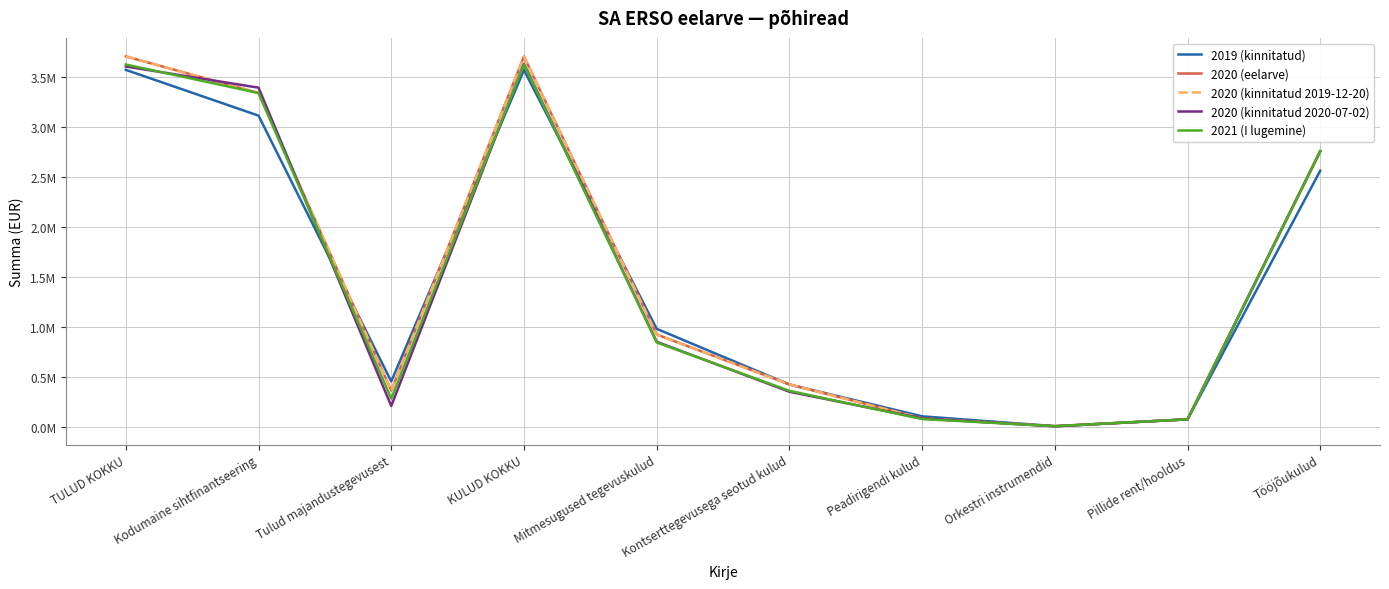

Is this an area chart (filled region under the line)?

No